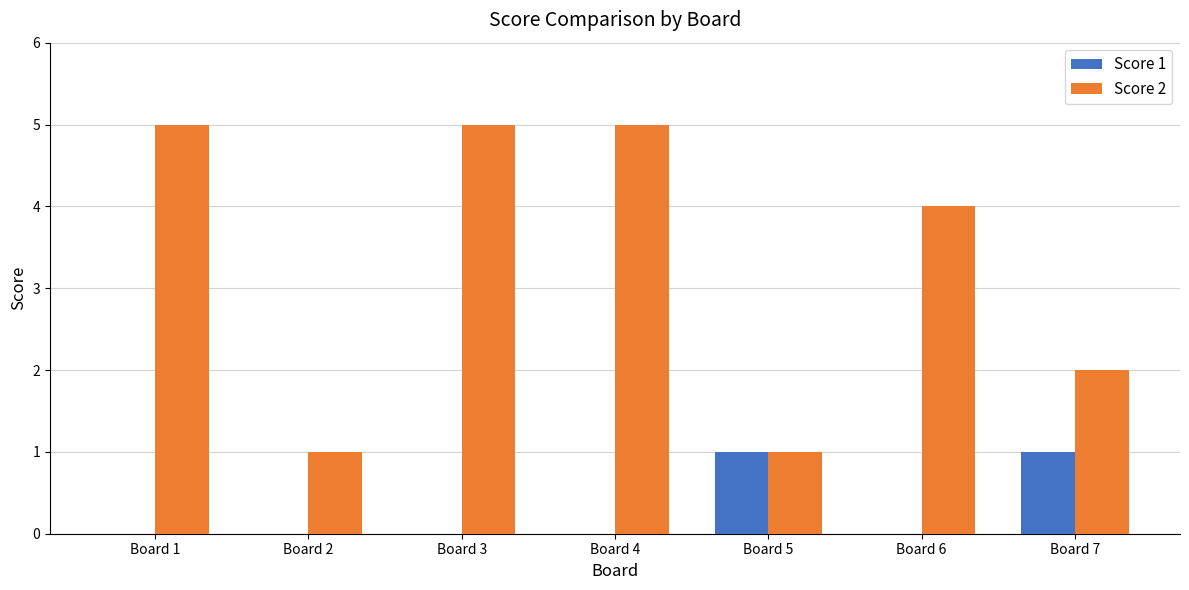

Which series changed the most between Board 2 and Board 4?

Score 2